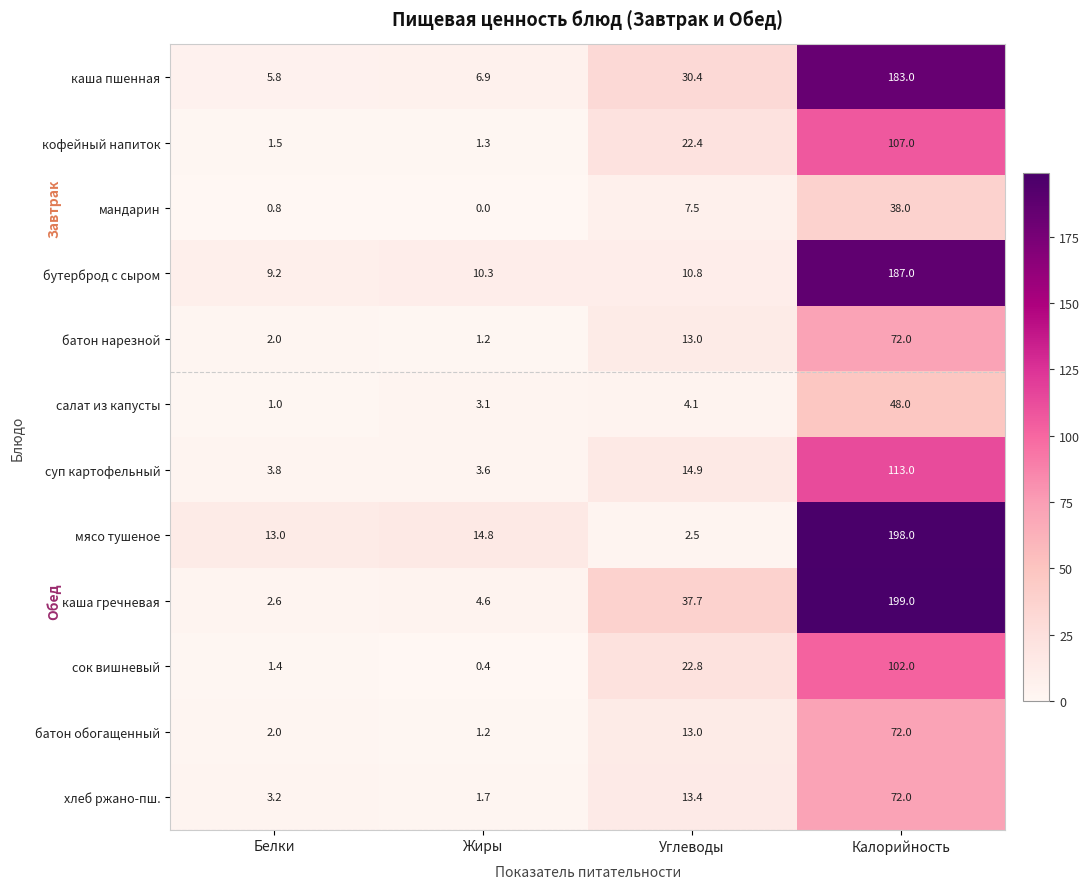

Which series has the largest range (max minus min)?

каша гречневая